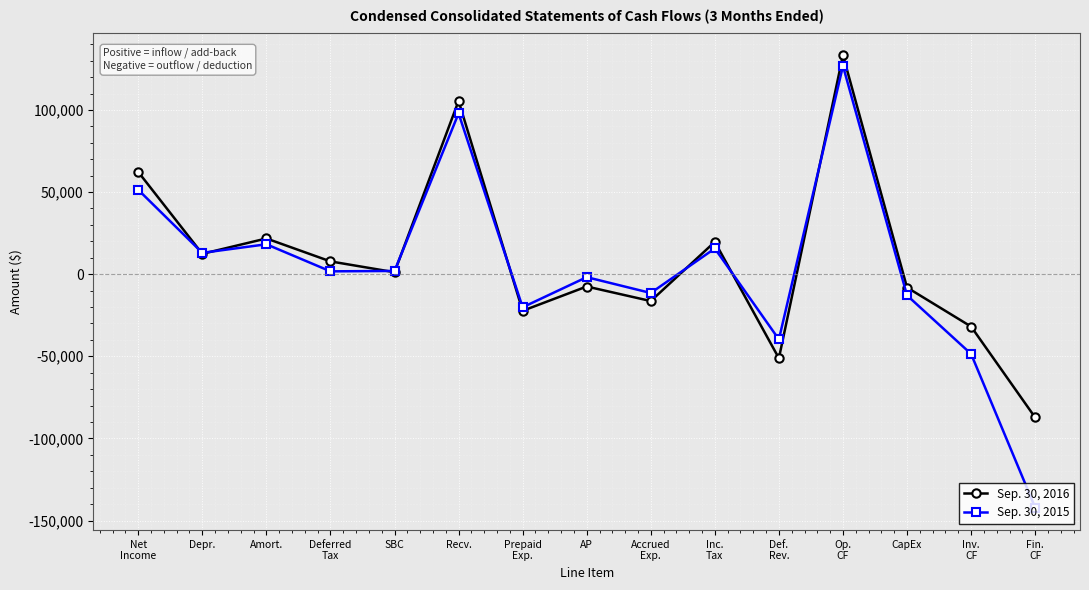

Which series changed the most between Deferred
Tax and Accrued
Exp.?

Sep. 30, 2016